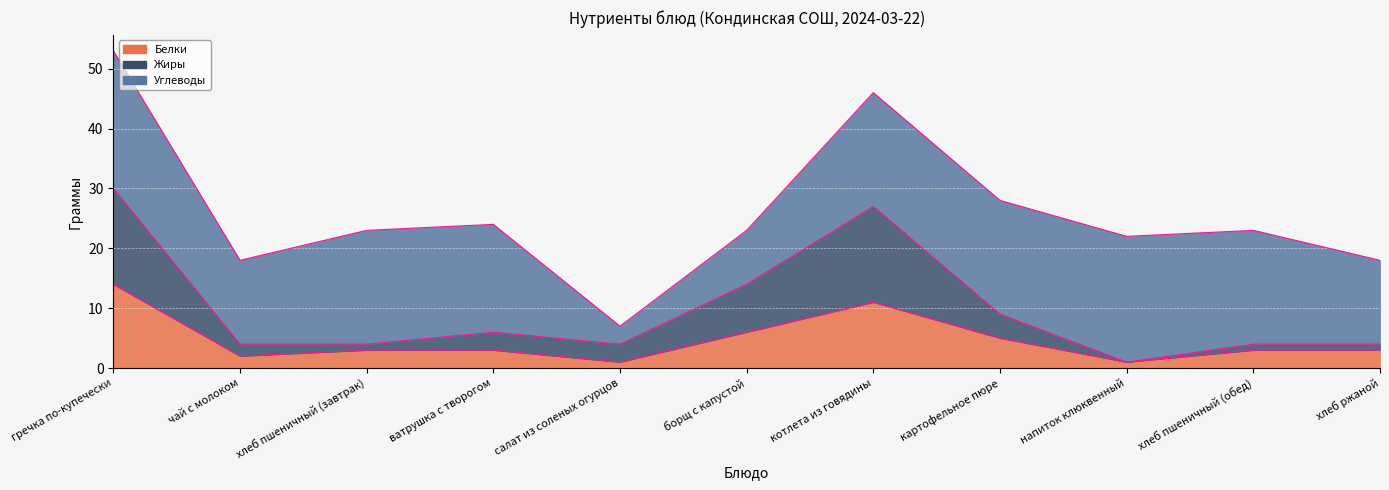

True or false: Белки has a value of 3 at хлеб ржаной.

True